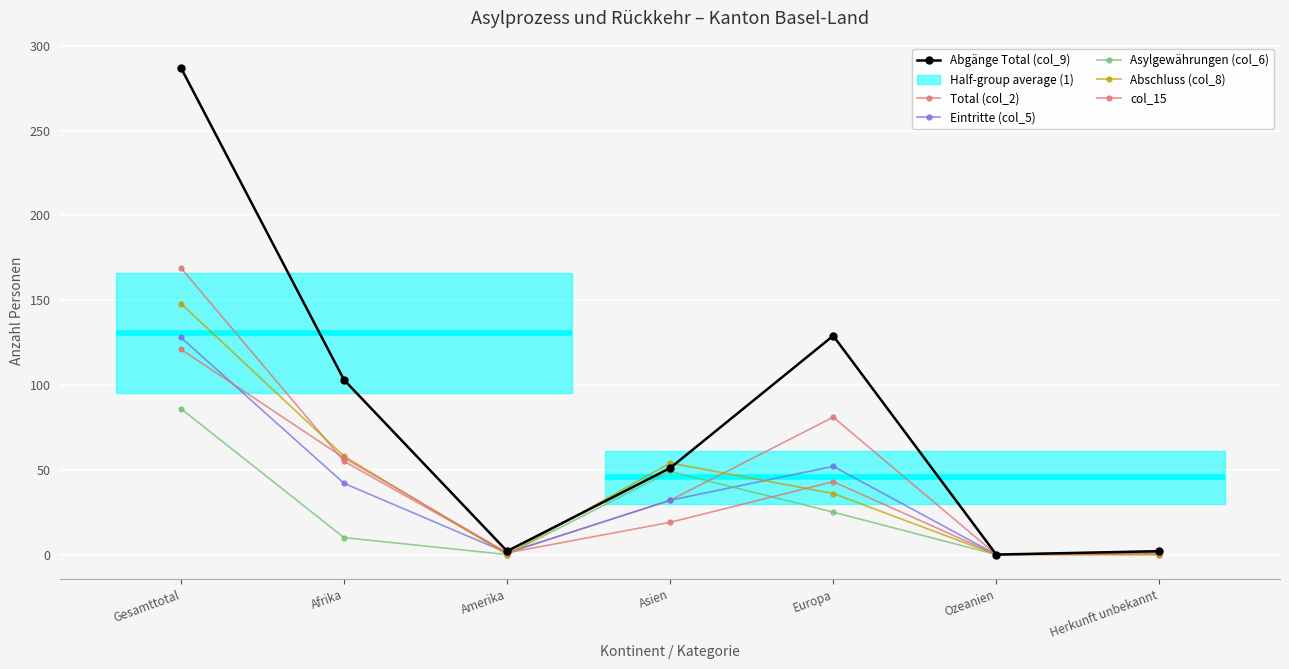

What is the greatest value displayed?

287